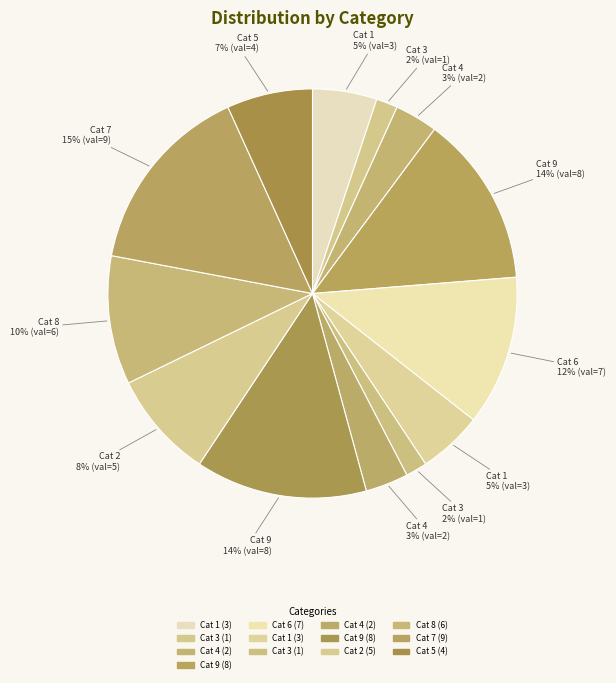

How many slices are in this pie chart?

13